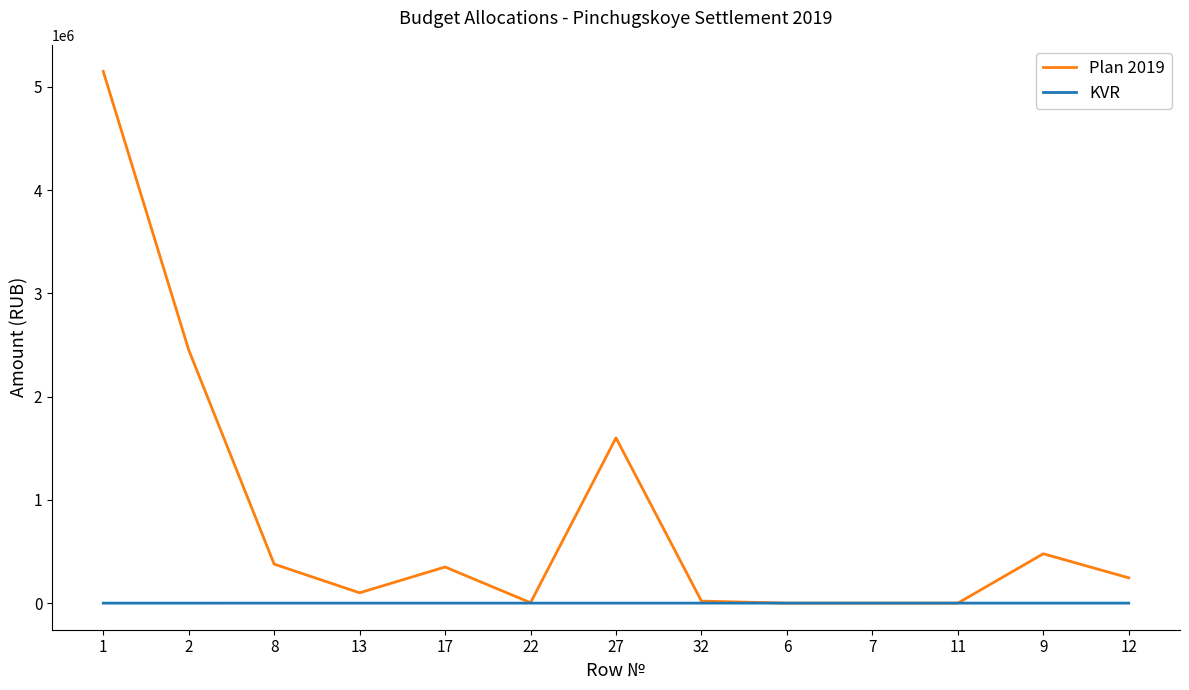

Where is the first local maximum for Plan 2019?

17